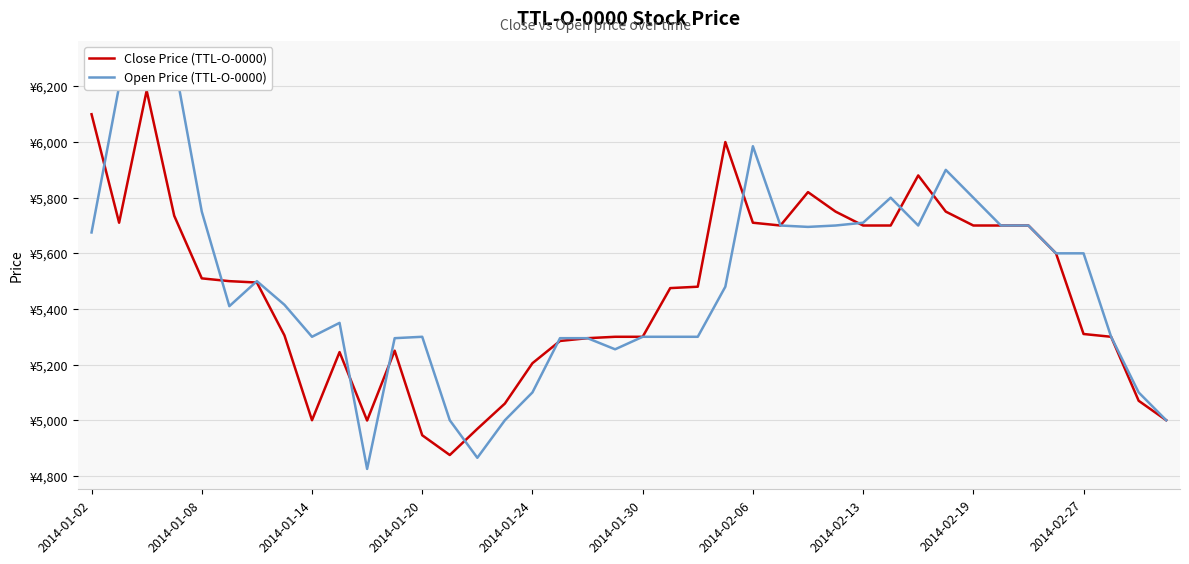

Is it true that Close Price (TTL-O-0000) equals 2312 at 34?

False